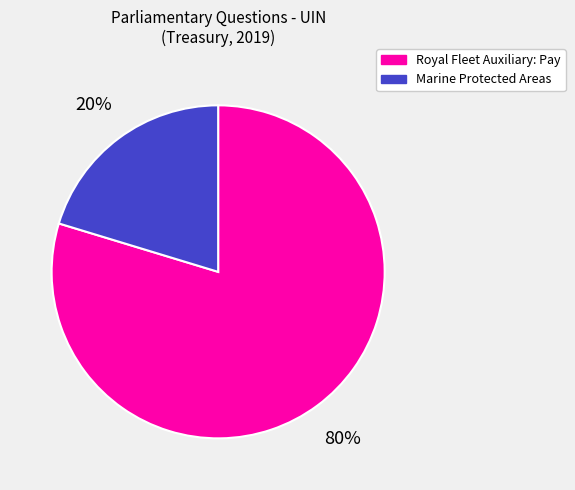

Which category has the biggest portion of the pie?

Royal Fleet Auxiliary: Pay